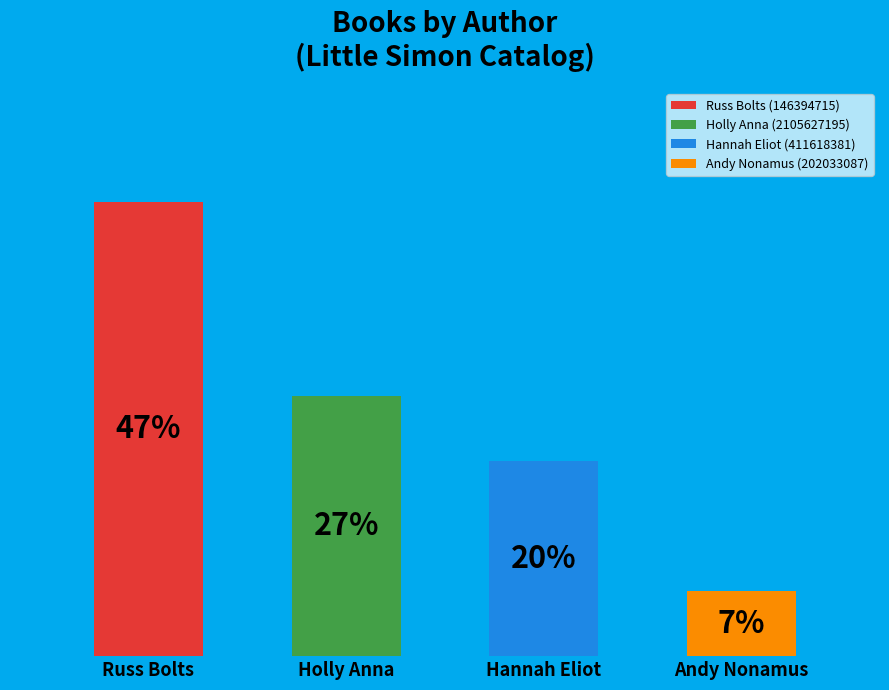

To the nearest percent, what percentage of the pie is Holly Anna (2105627195)?

27%